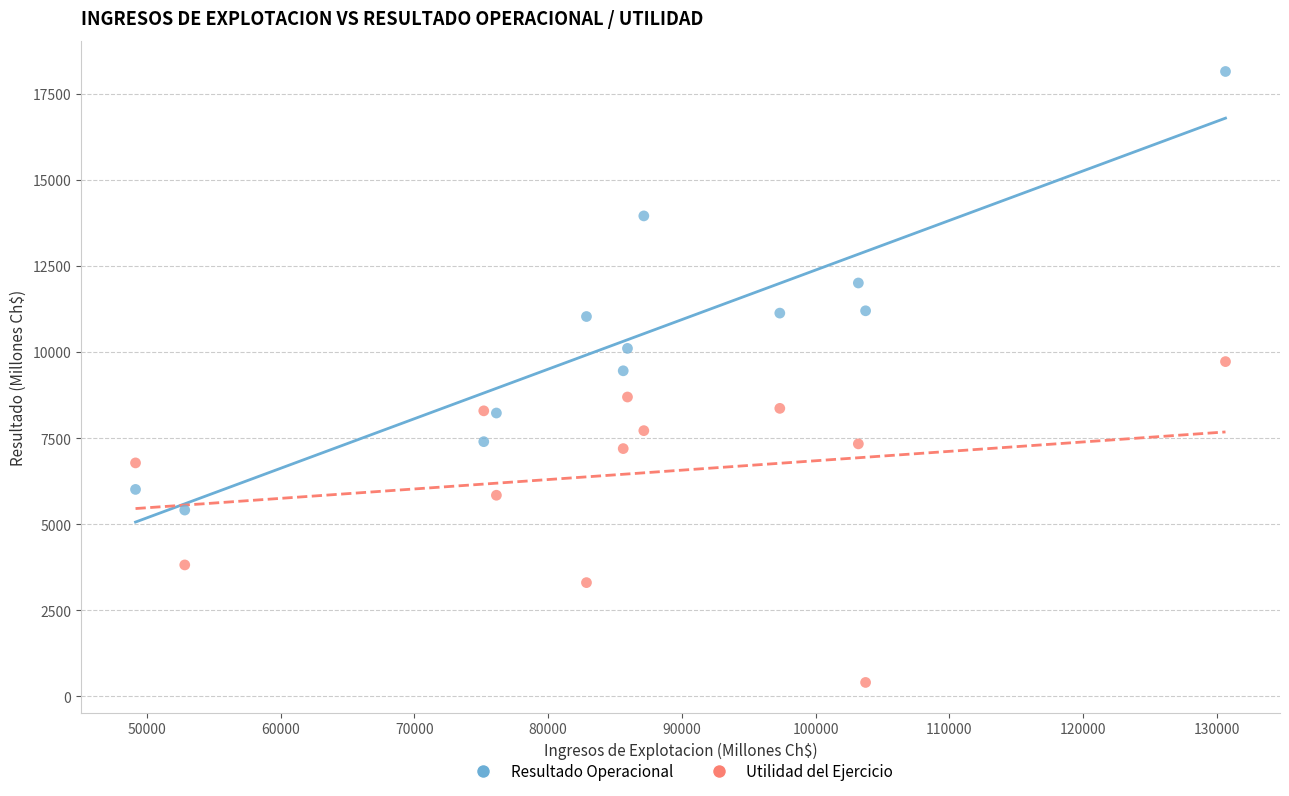

Across all data points, what is the range of X values (max minus min)?

81481.3